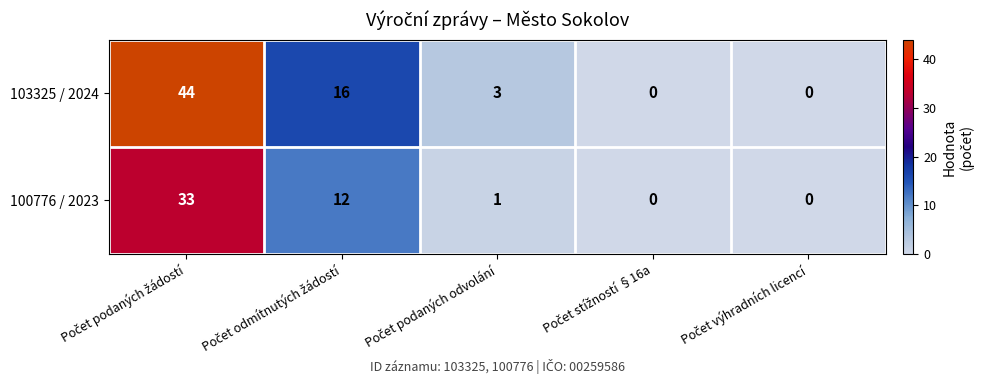

At how many categories does at least one series exceed 40?

1